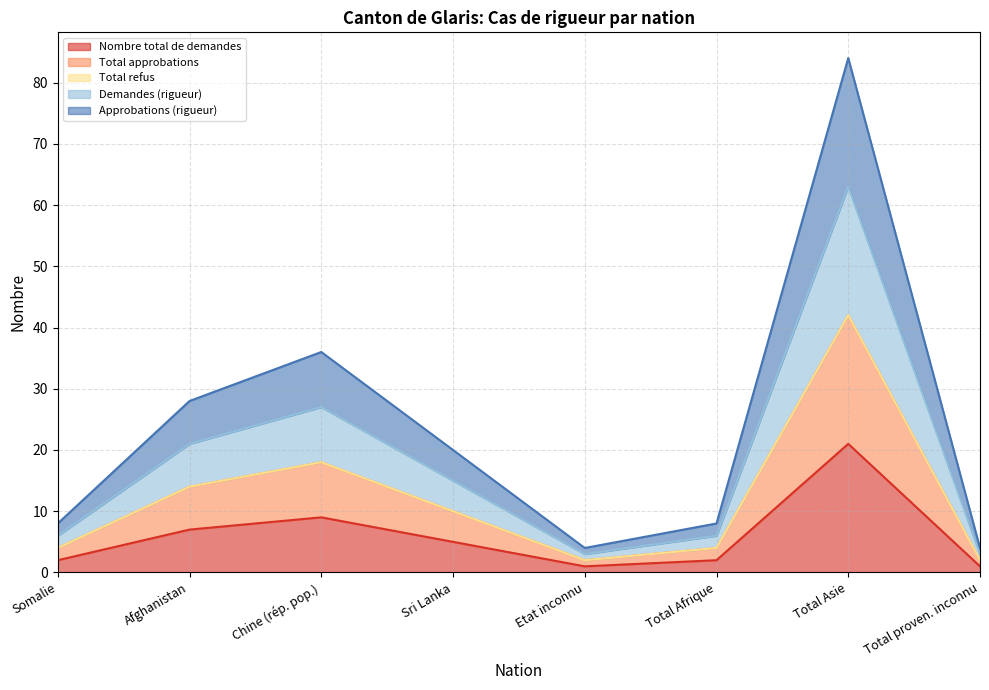

Which series has the widest spread of values?

Approbations (rigueur)